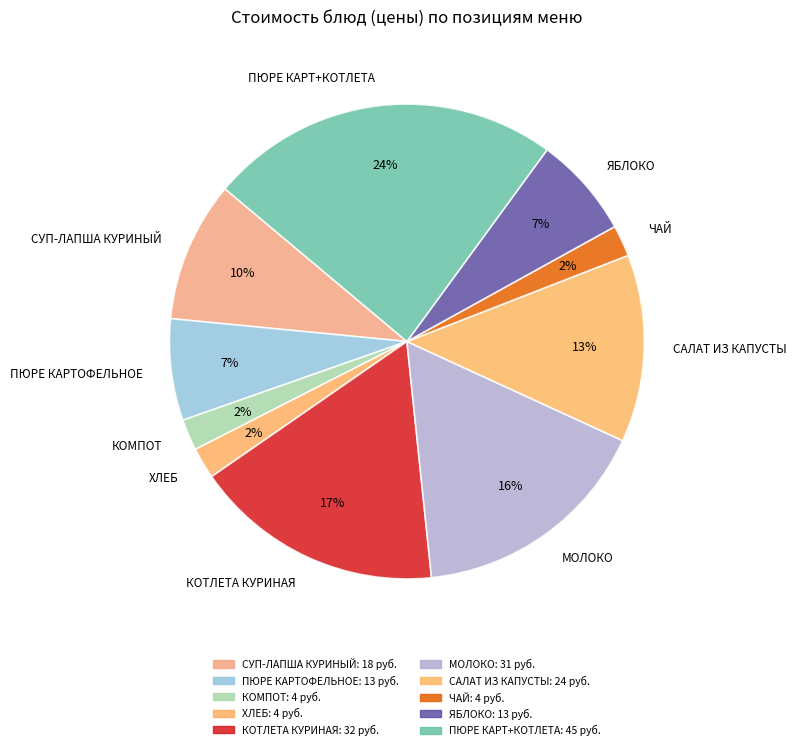

Which has a higher value, ЧАЙ or САЛАТ ИЗ КАПУСТЫ?

САЛАТ ИЗ КАПУСТЫ